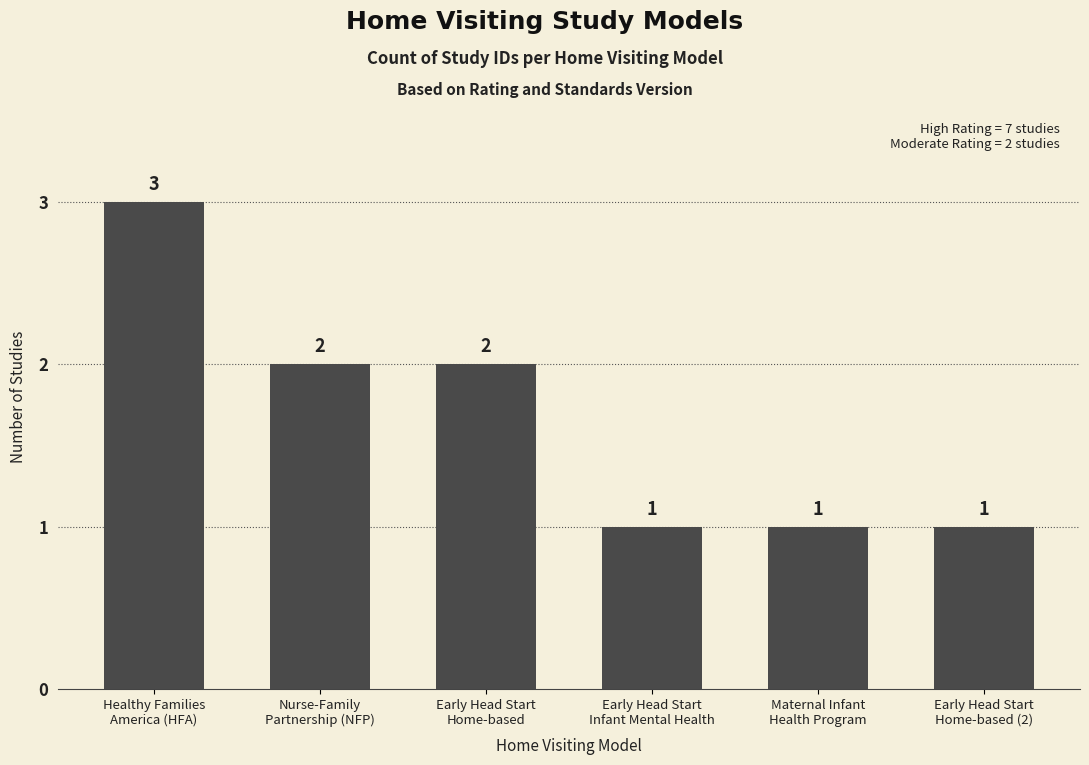

What is the maximum value shown in the chart?

3